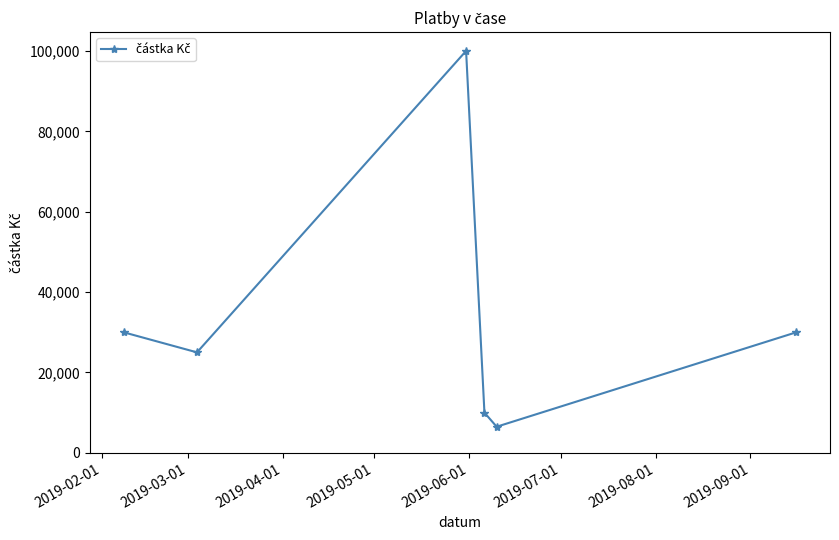

What is the maximum value shown in the chart?

100000